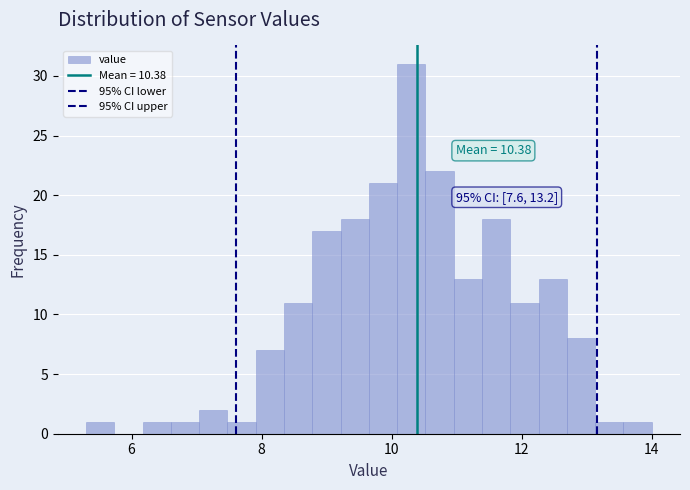

Read against the x-axis, roughly where is the centre of the tallest bar?

10.4